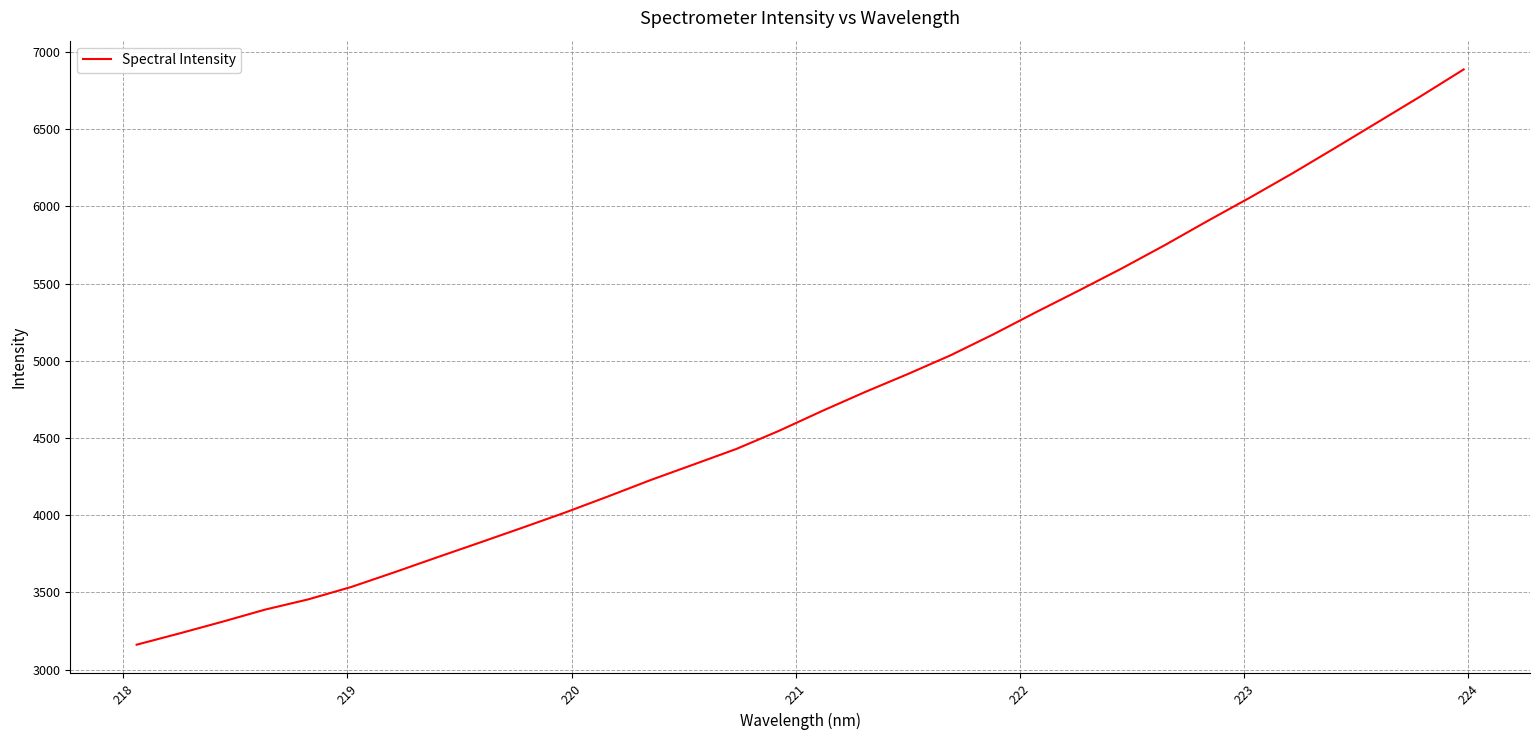

What is the smallest value displayed?

3160.9